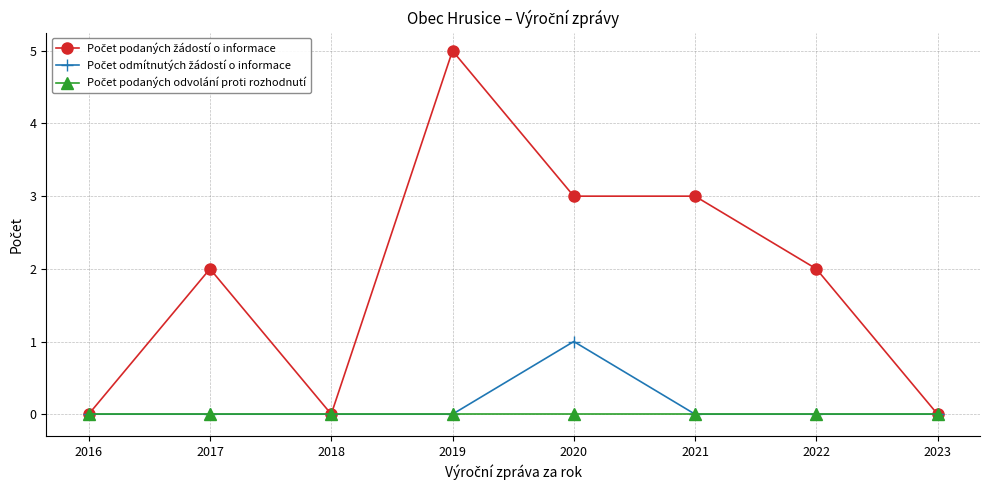

Which category has the highest value across all series?

2019